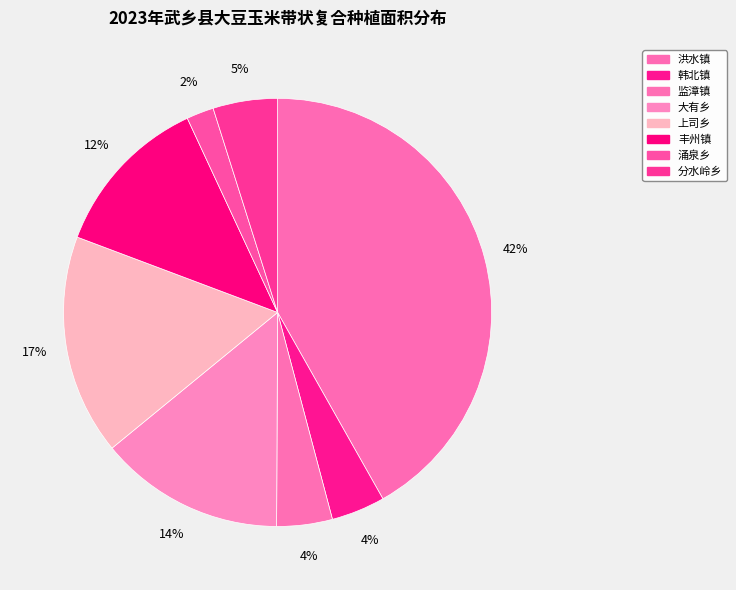

Does any single category account for the majority?

No